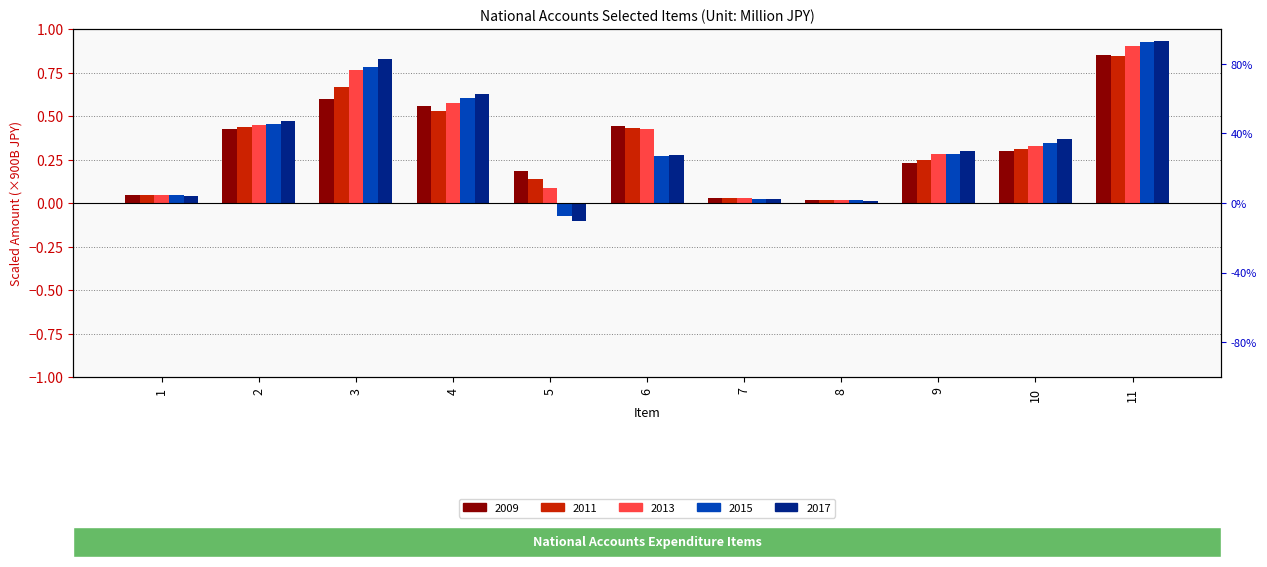

Between 6 and 9, which series saw the biggest shift?

2009